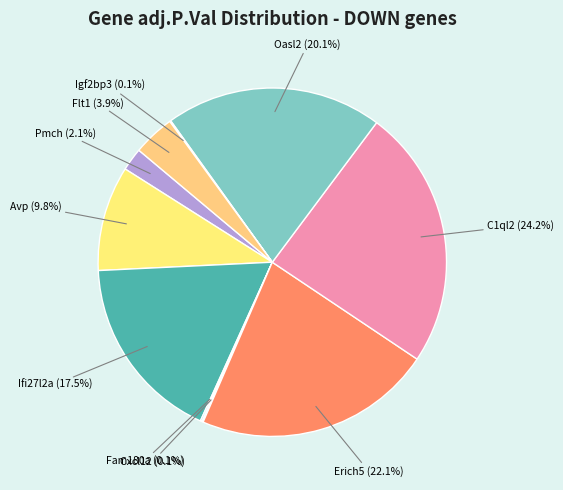

The Erich5 slice represents 22% of the pie. True or false?

True